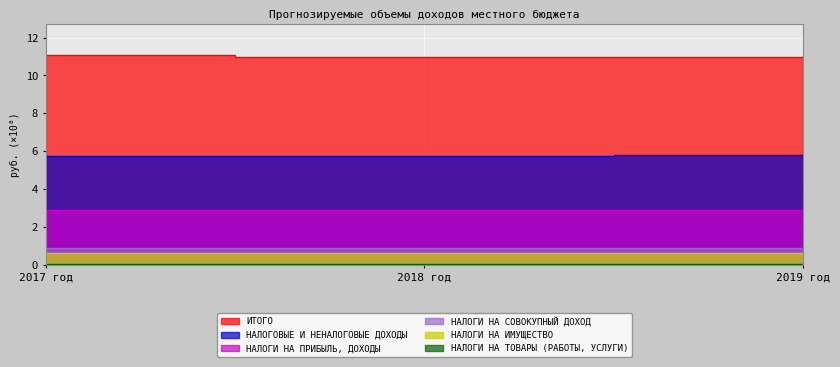

True or false: ИТОГО has a value of 19.8 at 2017 год.

False